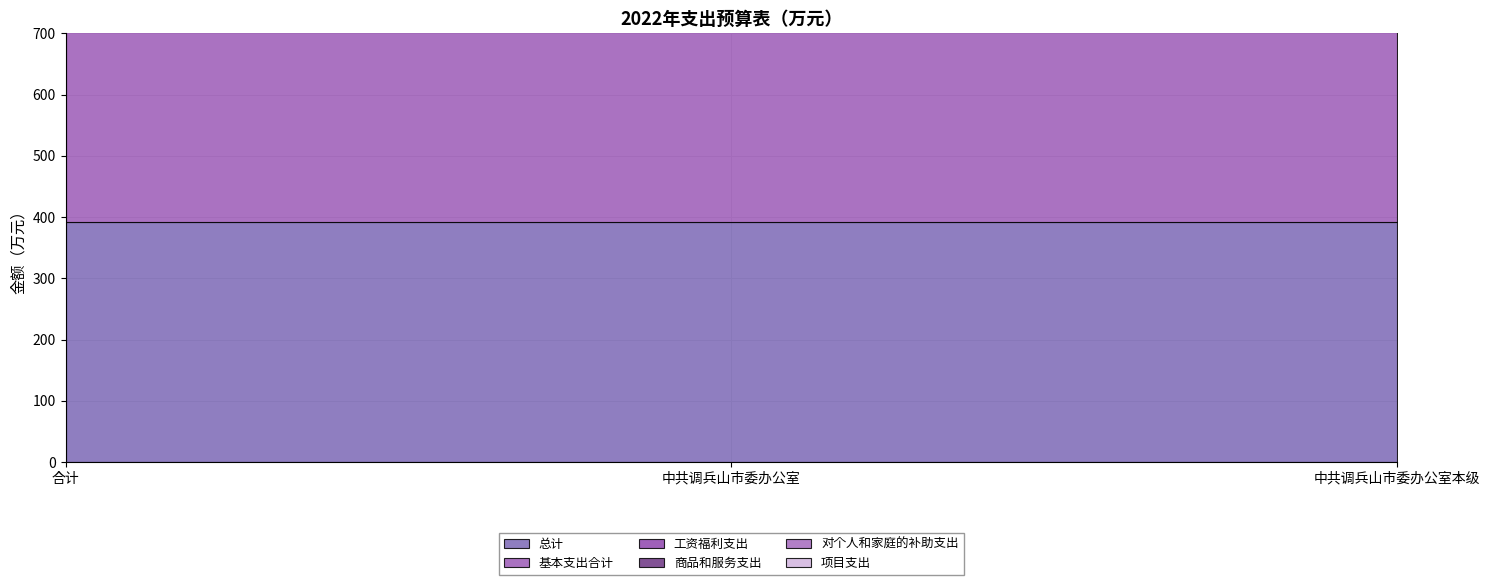

Reading left to right, extract all data points from this chart.

总计: 392.1	392.1	392.1
基本支出合计: 340.1	340.1	340.1
工资福利支出: 244.3	244.3	244.3
商品和服务支出: 92.8	92.8	92.8
对个人和家庭的补助支出: 2.9	2.9	2.9
项目支出: 52.0	52.0	52.0